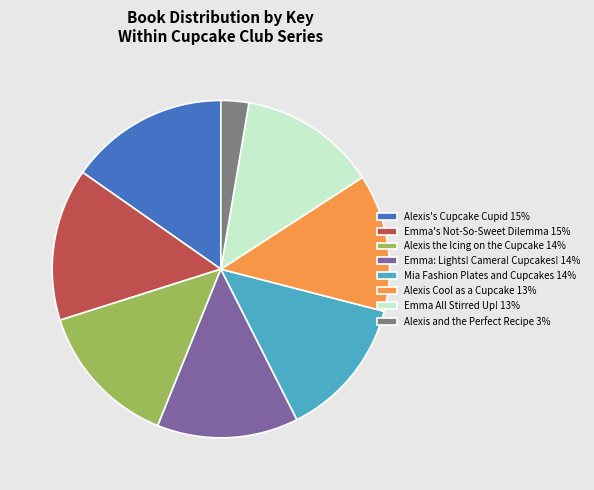

Does Emma: Lights! Camera! Cupcakes! represent more than half of the total?

No